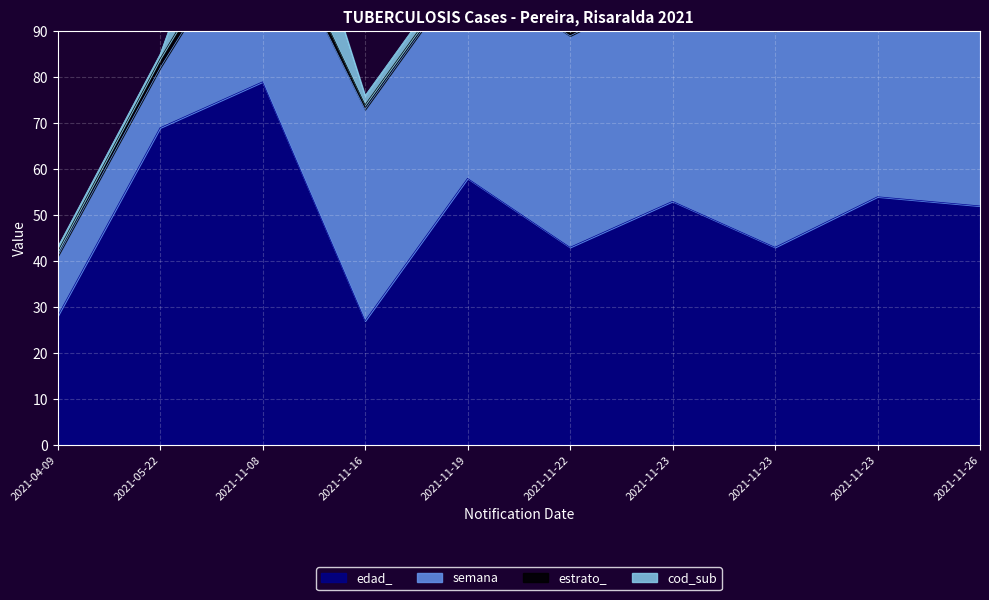

How many distinct data groups are displayed?

4